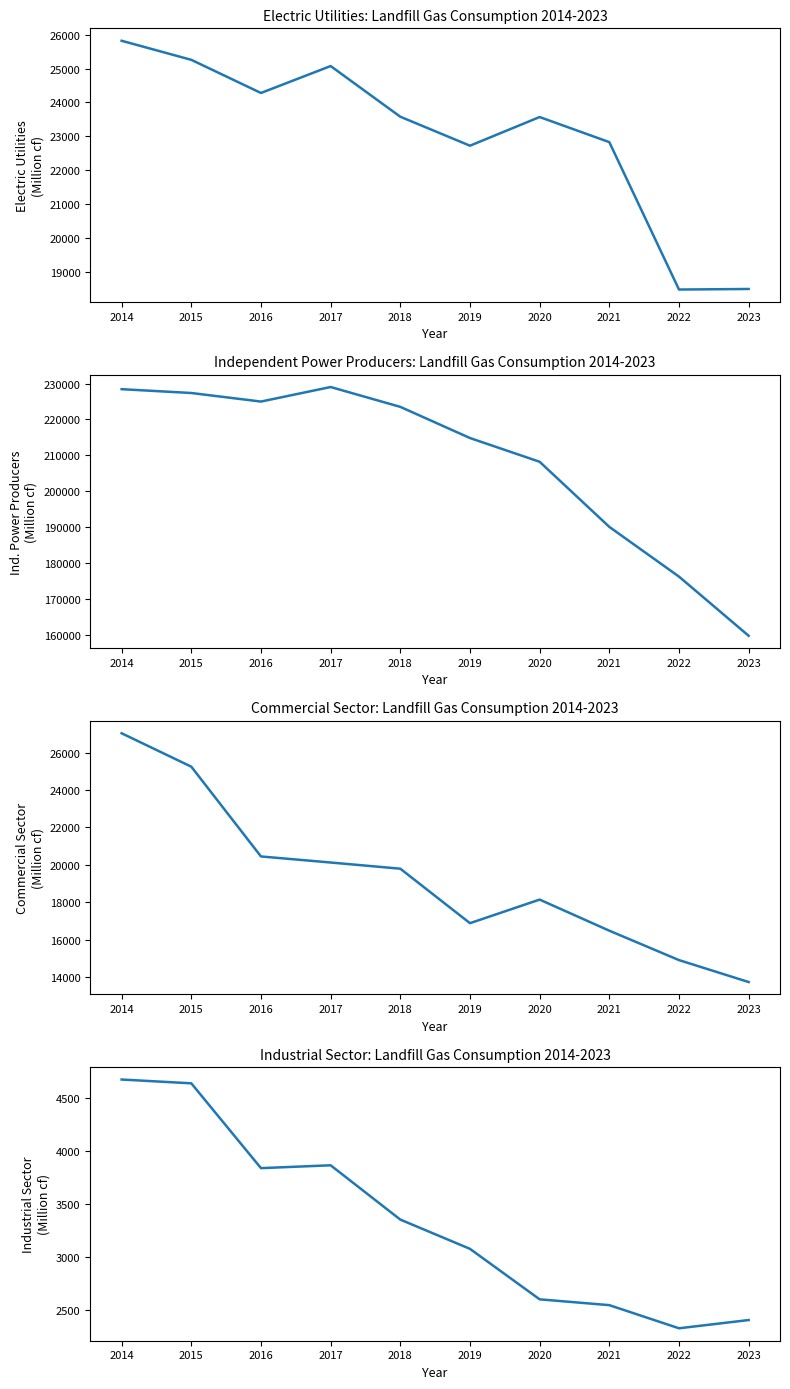

What is the value of the Commercial Sector point at the 7th from the left?

18136